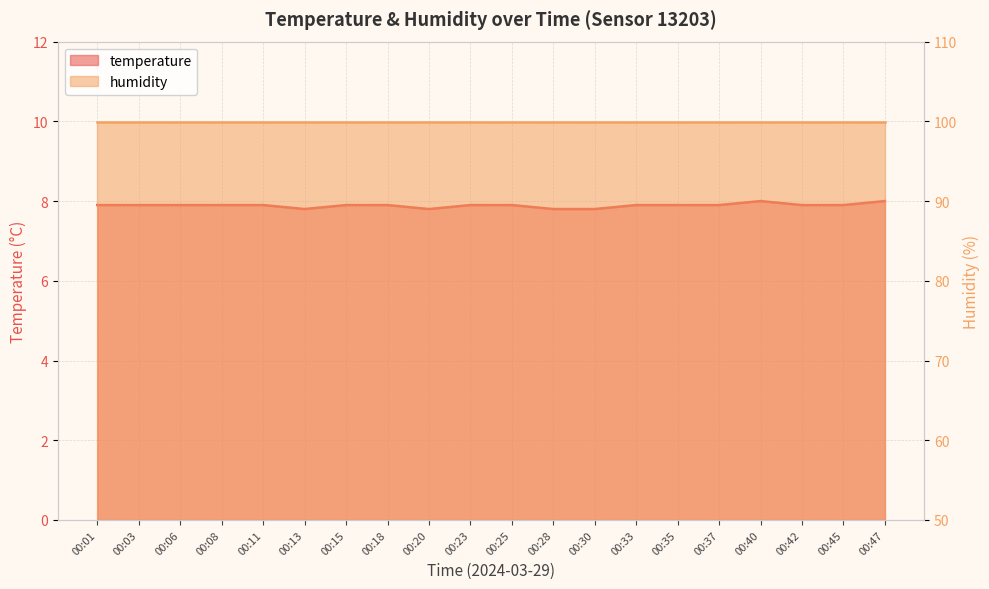

Does the chart have visible grid lines?

Yes